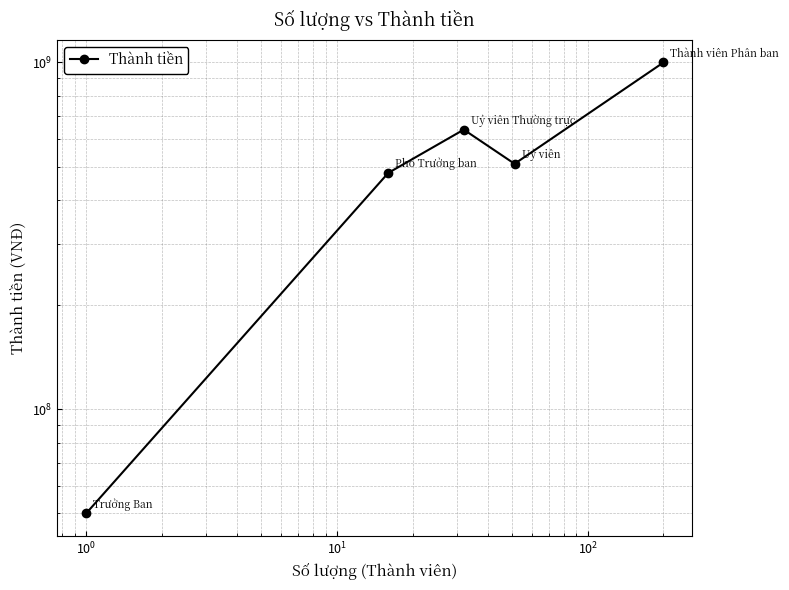

Reading right to left, transcribe all the data shown in this chart.

1000000000	510000000	640000000	480000000	50000000